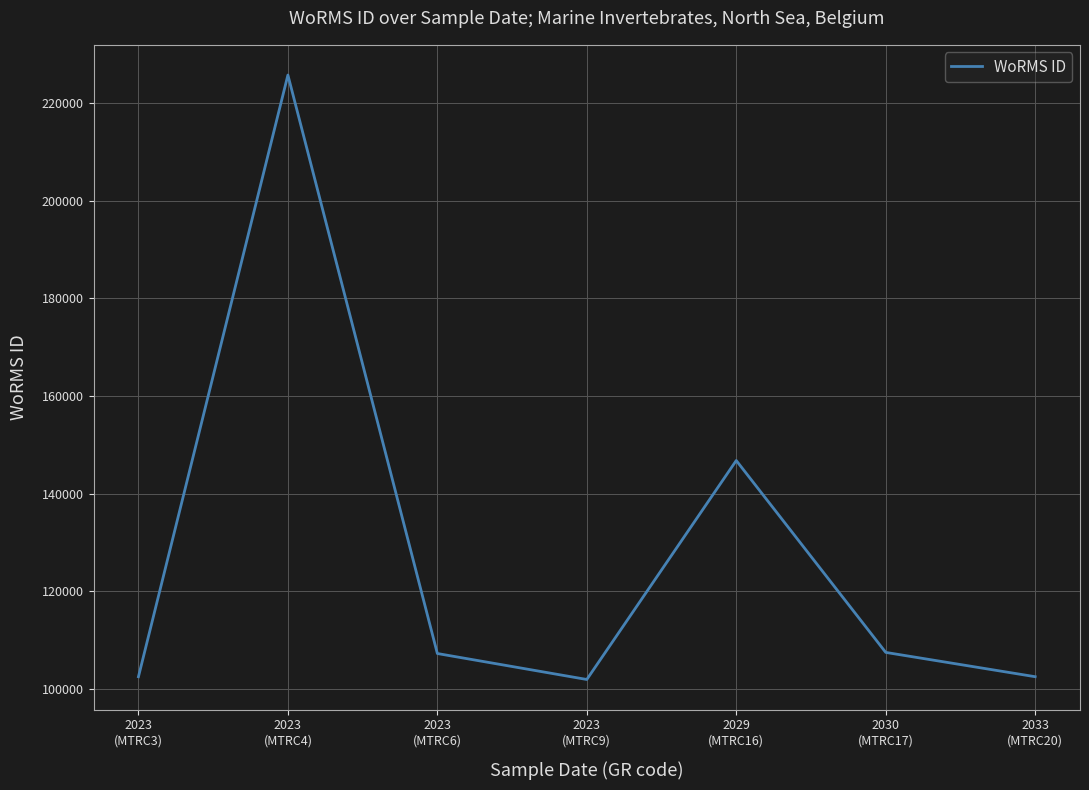

What is the sum of the values at 2023
(MTRC4) and 2023
(MTRC3)?

328246